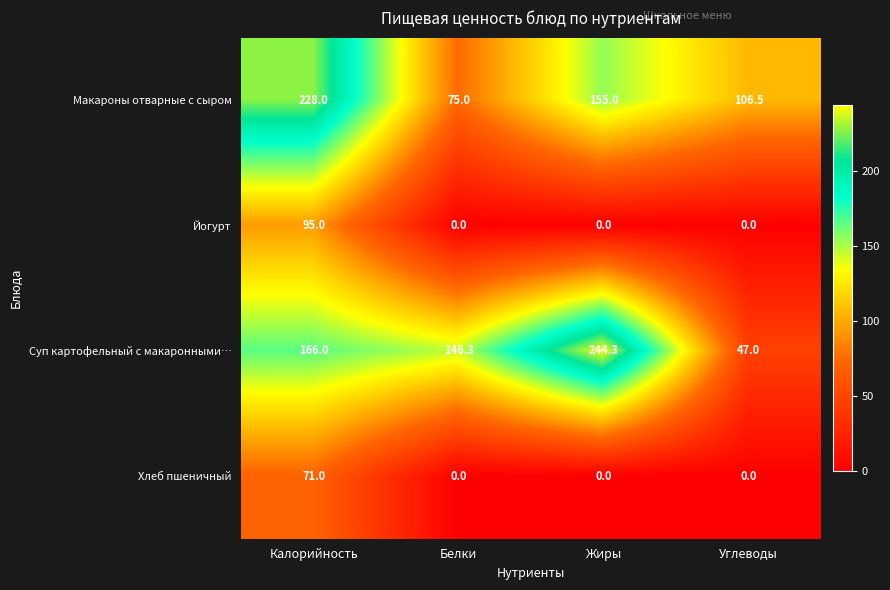

At which category is the sum across all series the highest?

Калорийность